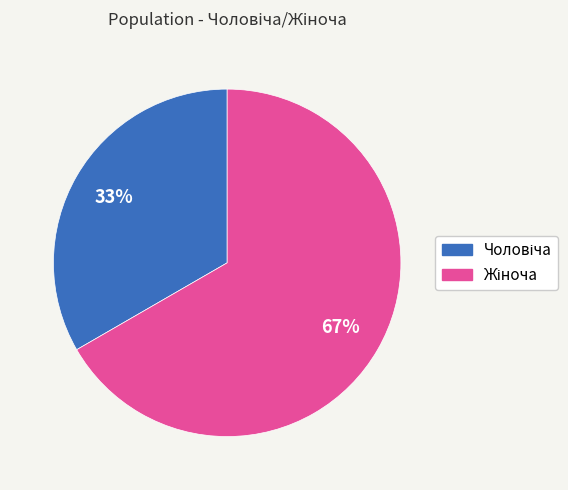

Count the number of slices in the pie.

2